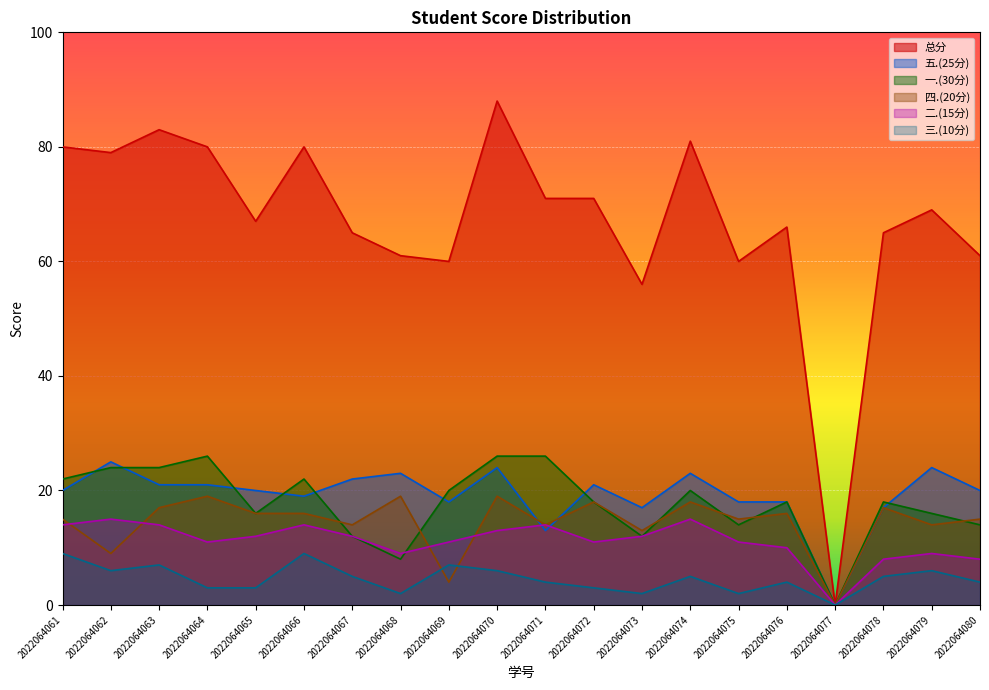

What is the total value across all series at 2022064067?

130